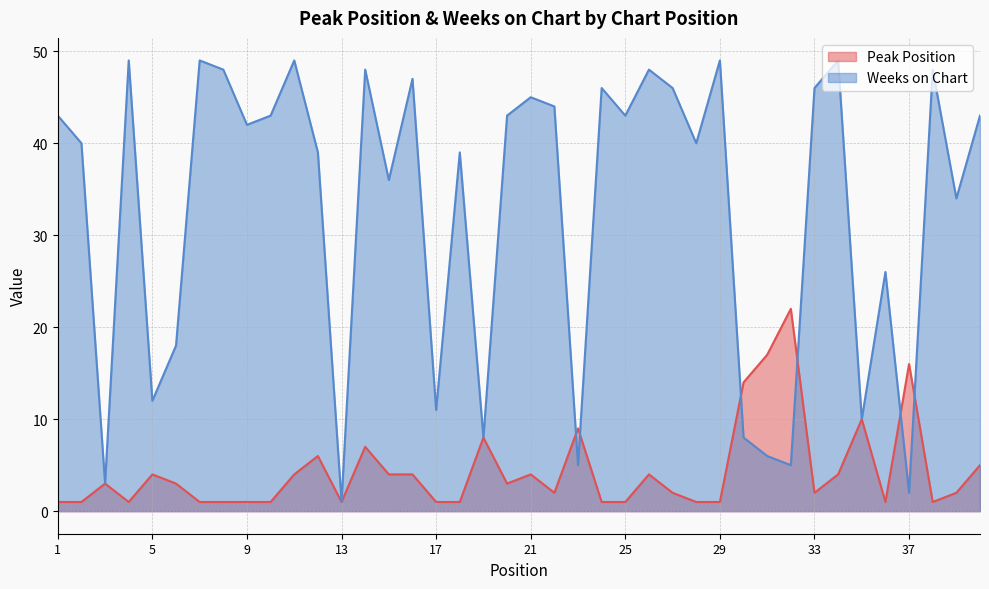

What is the approximate value of Weeks on Chart at 7?

49